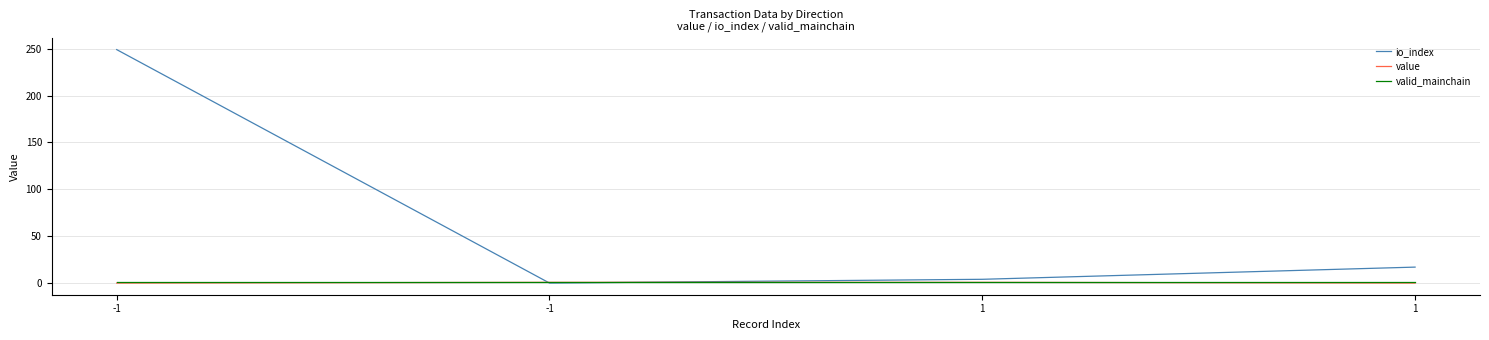

Which series has the largest range (max minus min)?

io_index